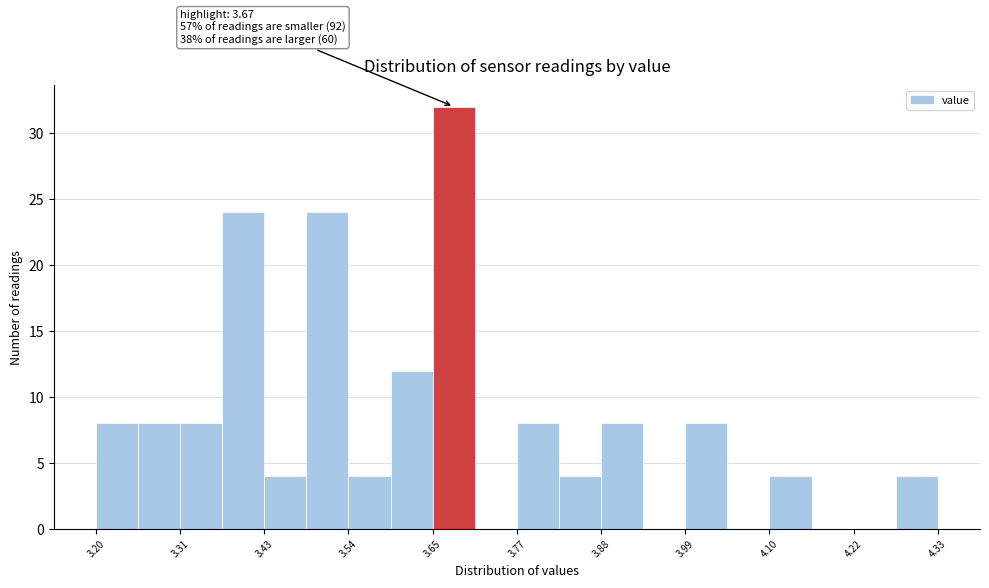

Read against the x-axis, roughly where is the centre of the tallest bar?

3.68